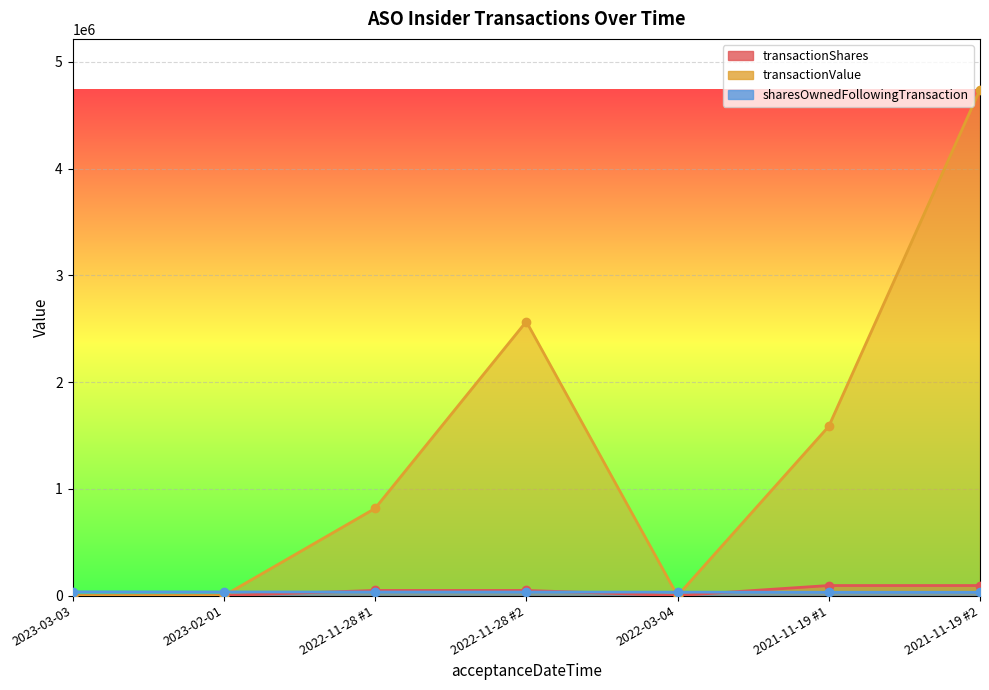

Reading left to right, list all the values displayed in this chart.

transactionShares: 2023-03-03=1194	2023-02-01=1834	2022-11-28 #1=49346	2022-11-28 #2=49346	2022-03-04=1834	2021-11-19 #1=95404	2021-11-19 #2=95404
transactionValue: 2023-03-03=0	2023-02-01=0	2022-11-28 #1=817663	2022-11-28 #2=2568459	2022-03-04=0	2021-11-19 #1=1586780	2021-11-19 #2=4741772
sharesOwnedFollowingTransaction: 2023-03-03=36488	2023-02-01=35581	2022-11-28 #1=34291	2022-11-28 #2=34291	2022-03-04=33726	2021-11-19 #1=32108	2021-11-19 #2=32108